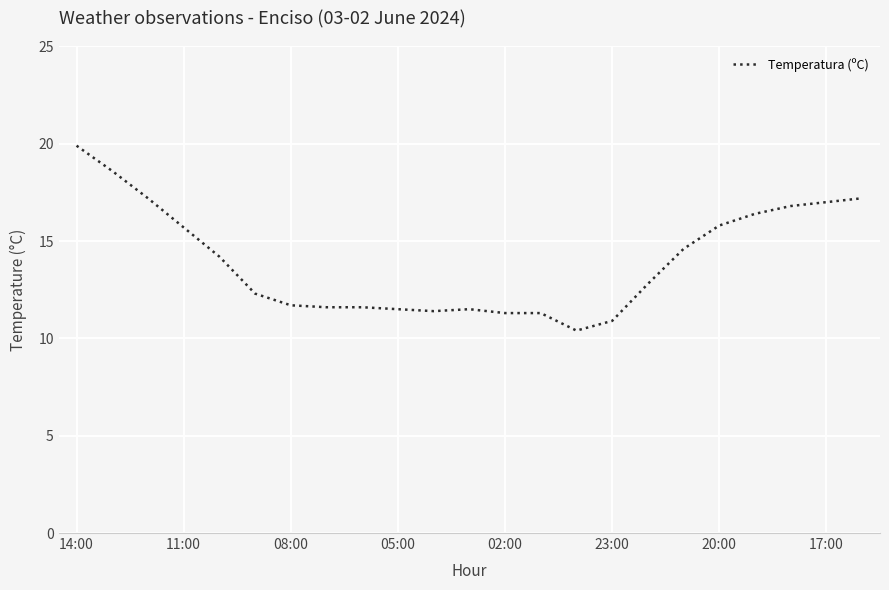

What is the difference between the maximum and minimum values?

9.5